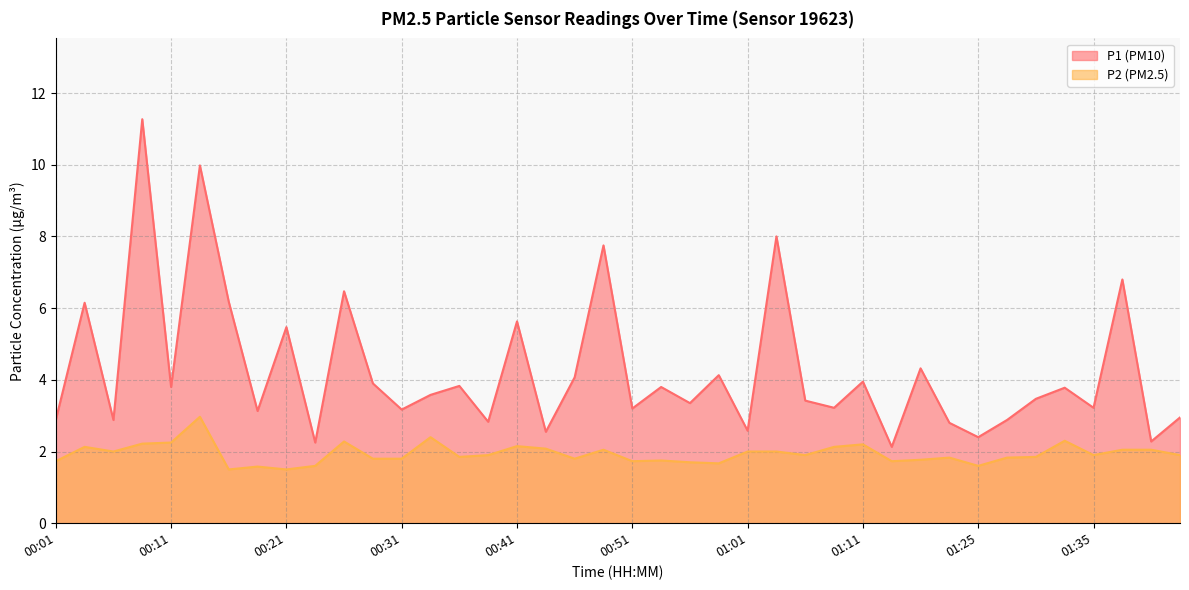

At which category is the sum across all series the highest?

00:09